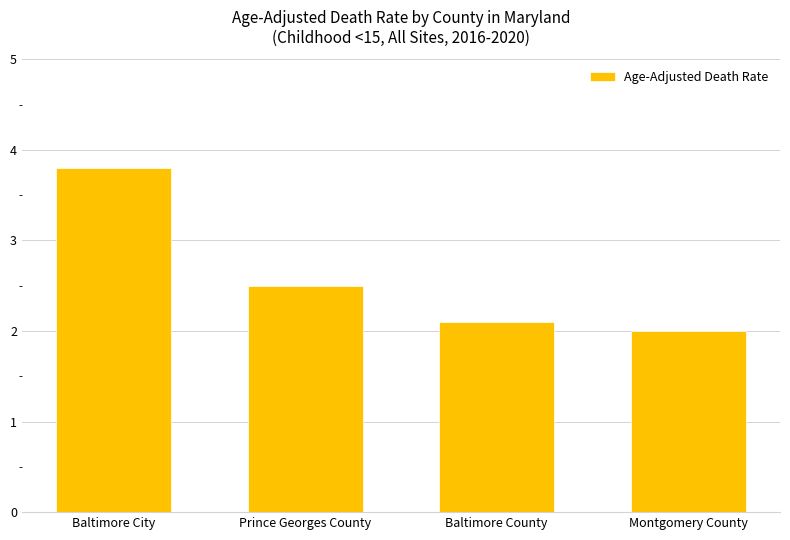

The chart shows a value of 2.0 at Montgomery County. True or false?

True